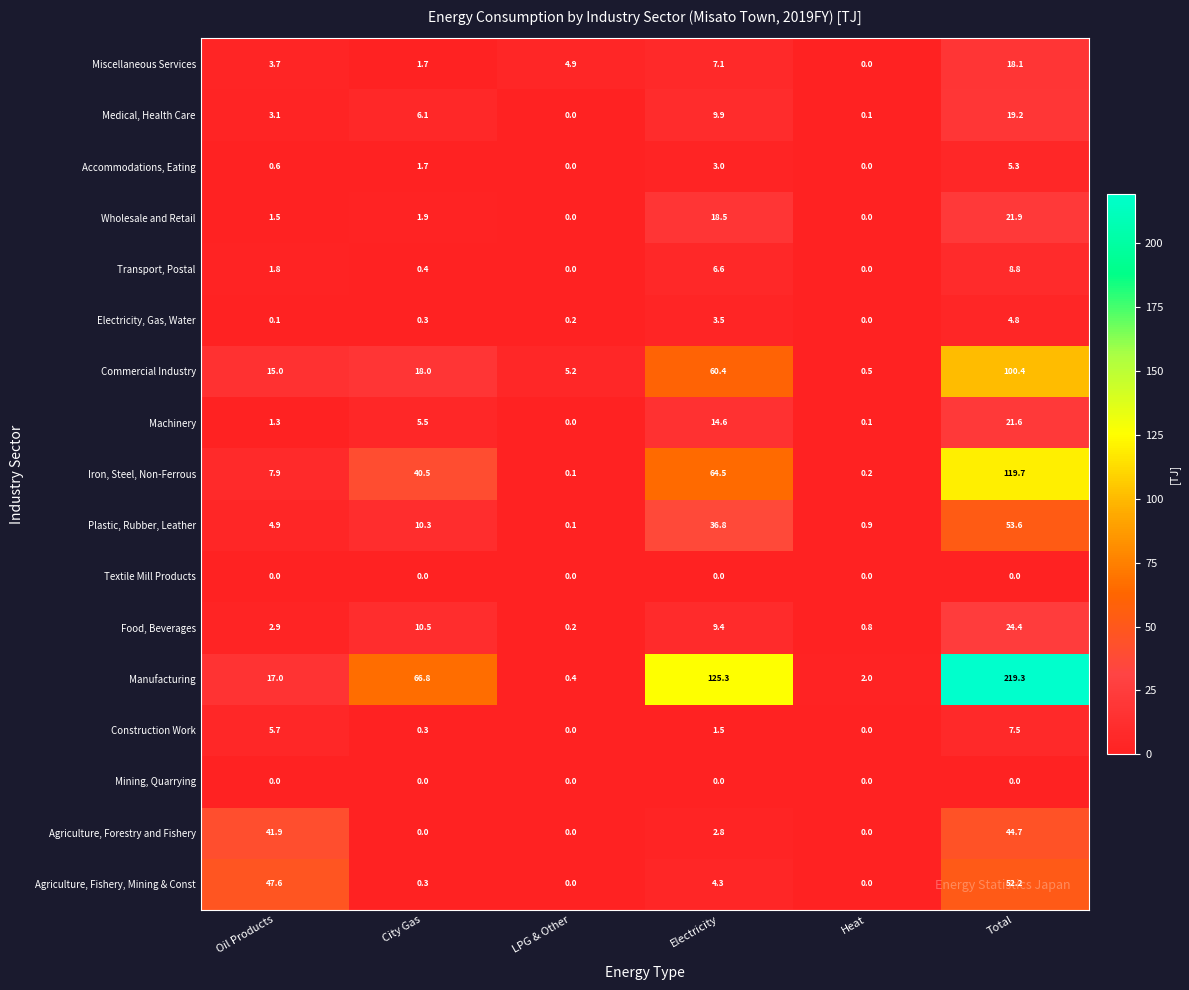

What is the total value across all series at Oil Products?

155.0